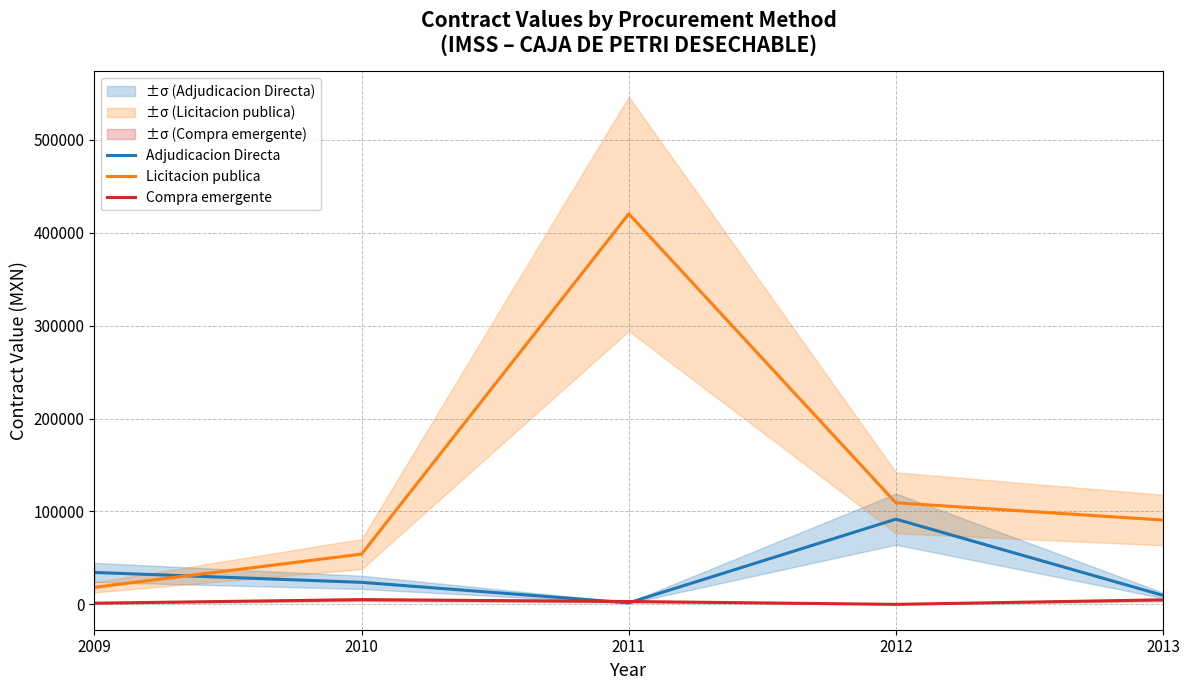

Rank the series at 2012 from highest to lowest value.

Licitacion publica, Adjudicacion Directa, Compra emergente